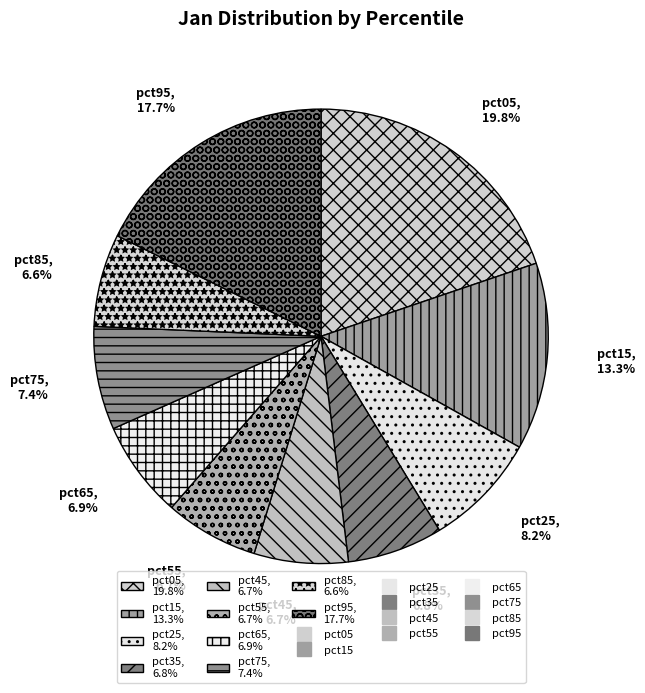

Is there any slice that represents more than half of the pie?

No